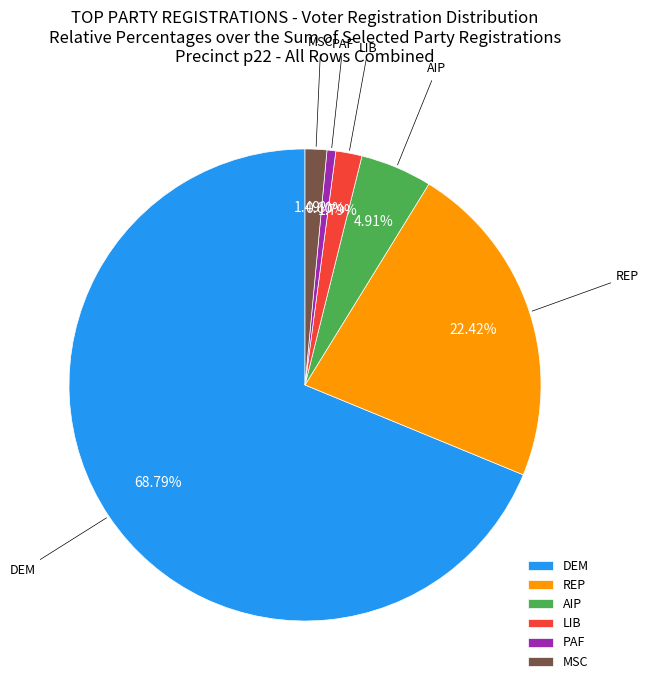

What is the smallest slice in the pie chart?

PAF